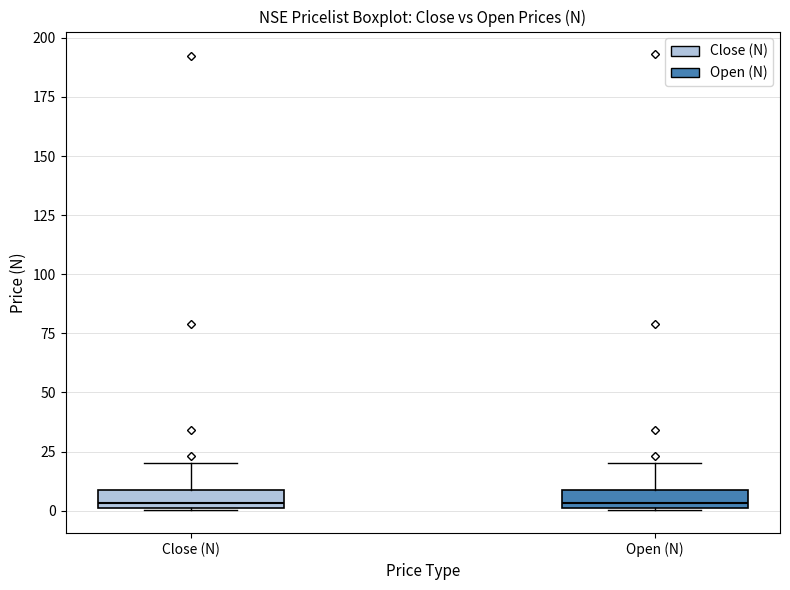

Where does the median line of the box for Open (N) sit on the y-axis? The values are not printed on the chart, so give them approximately, as read against the axis.

5